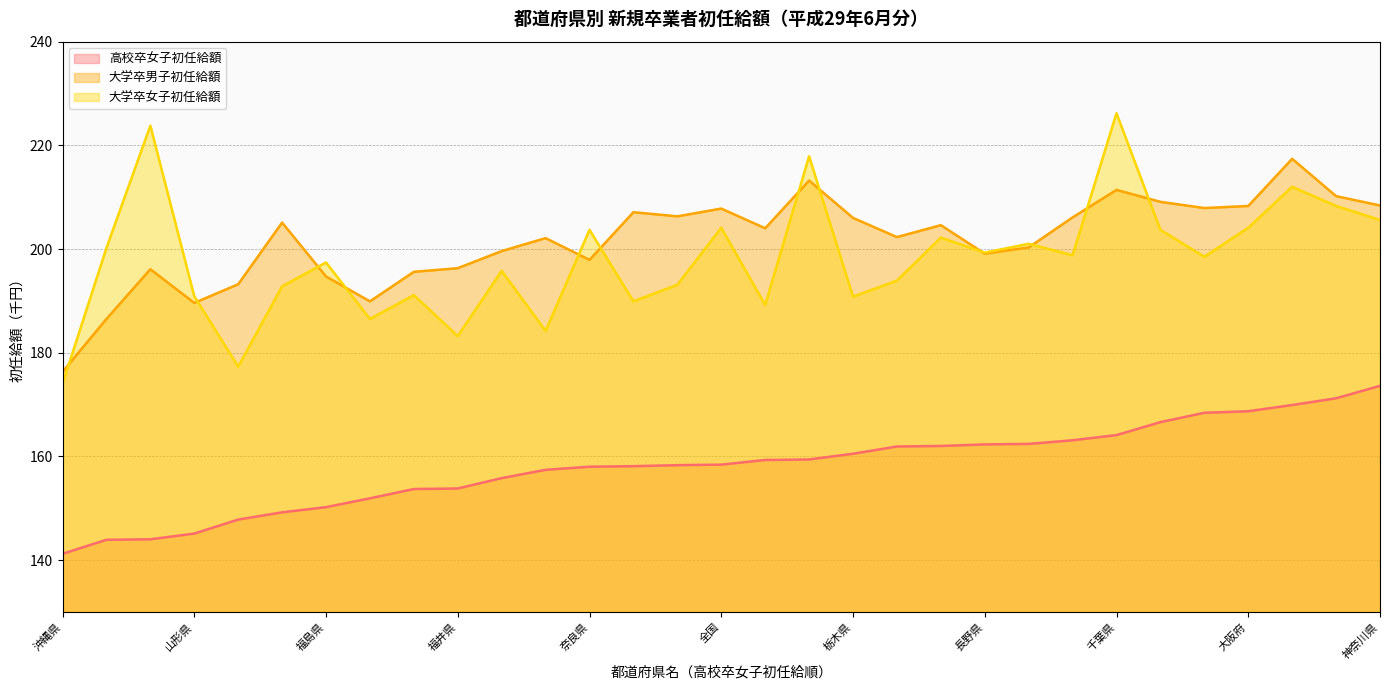

Which category has the highest value in the 大学卒男子初任給額 series?

東京都